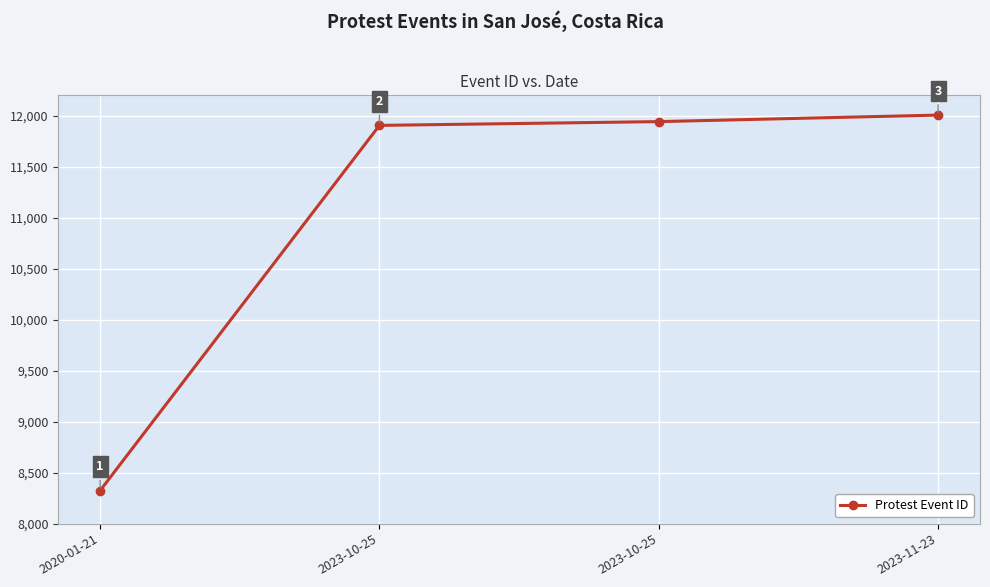

What is the change in value from 2020-01-21 to 2023-10-25?

+3580